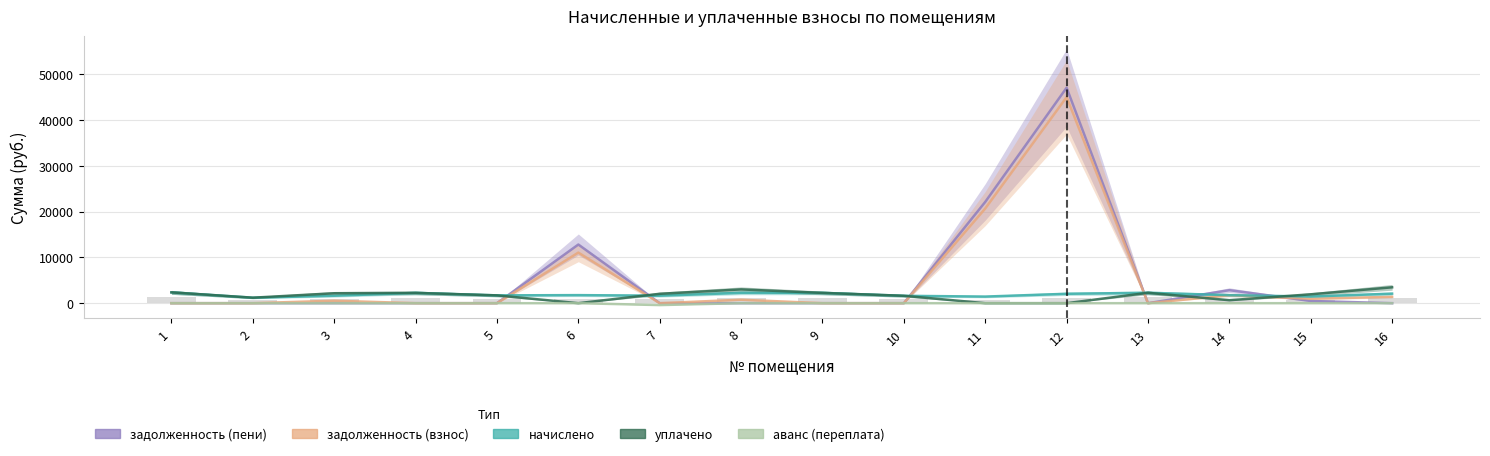

The задолженность (взнос) series shows 1295.4 at 15. True or false?

False